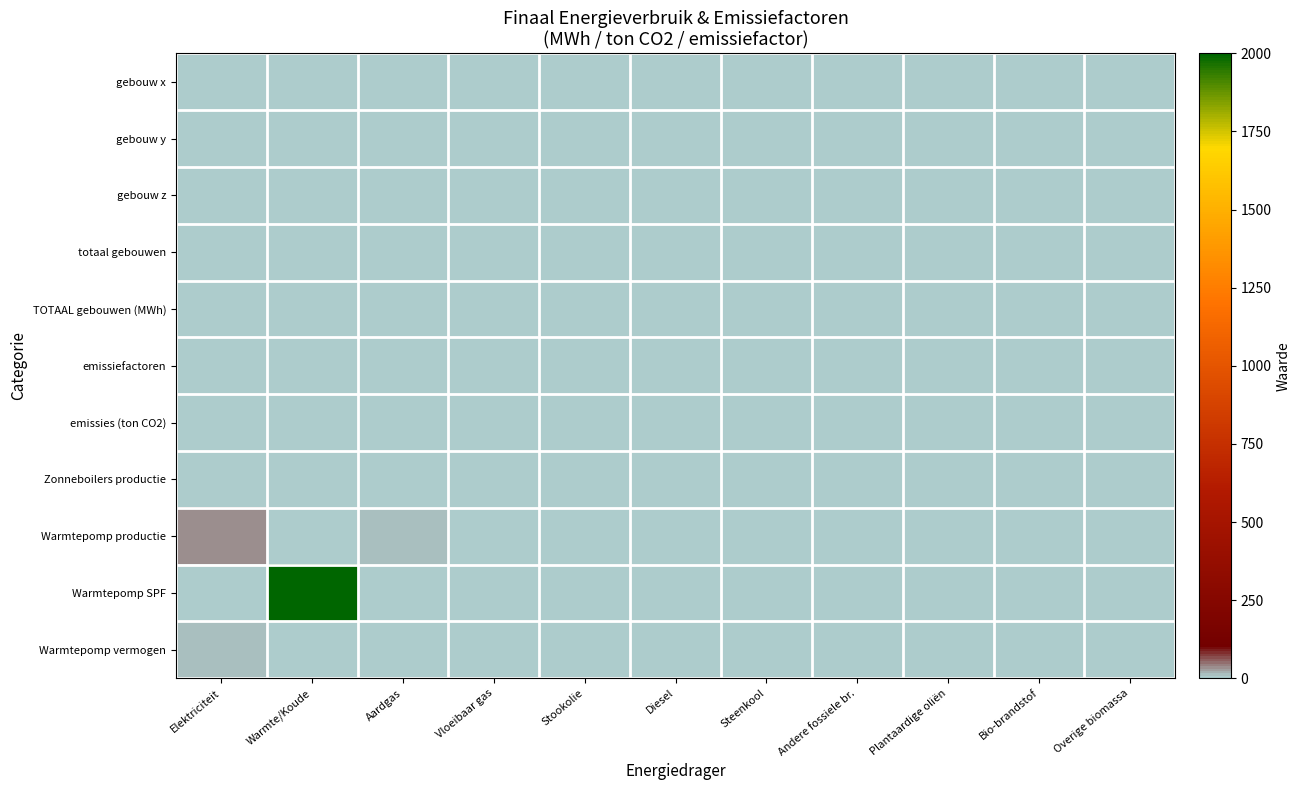

At how many categories does at least one series exceed 879?

1